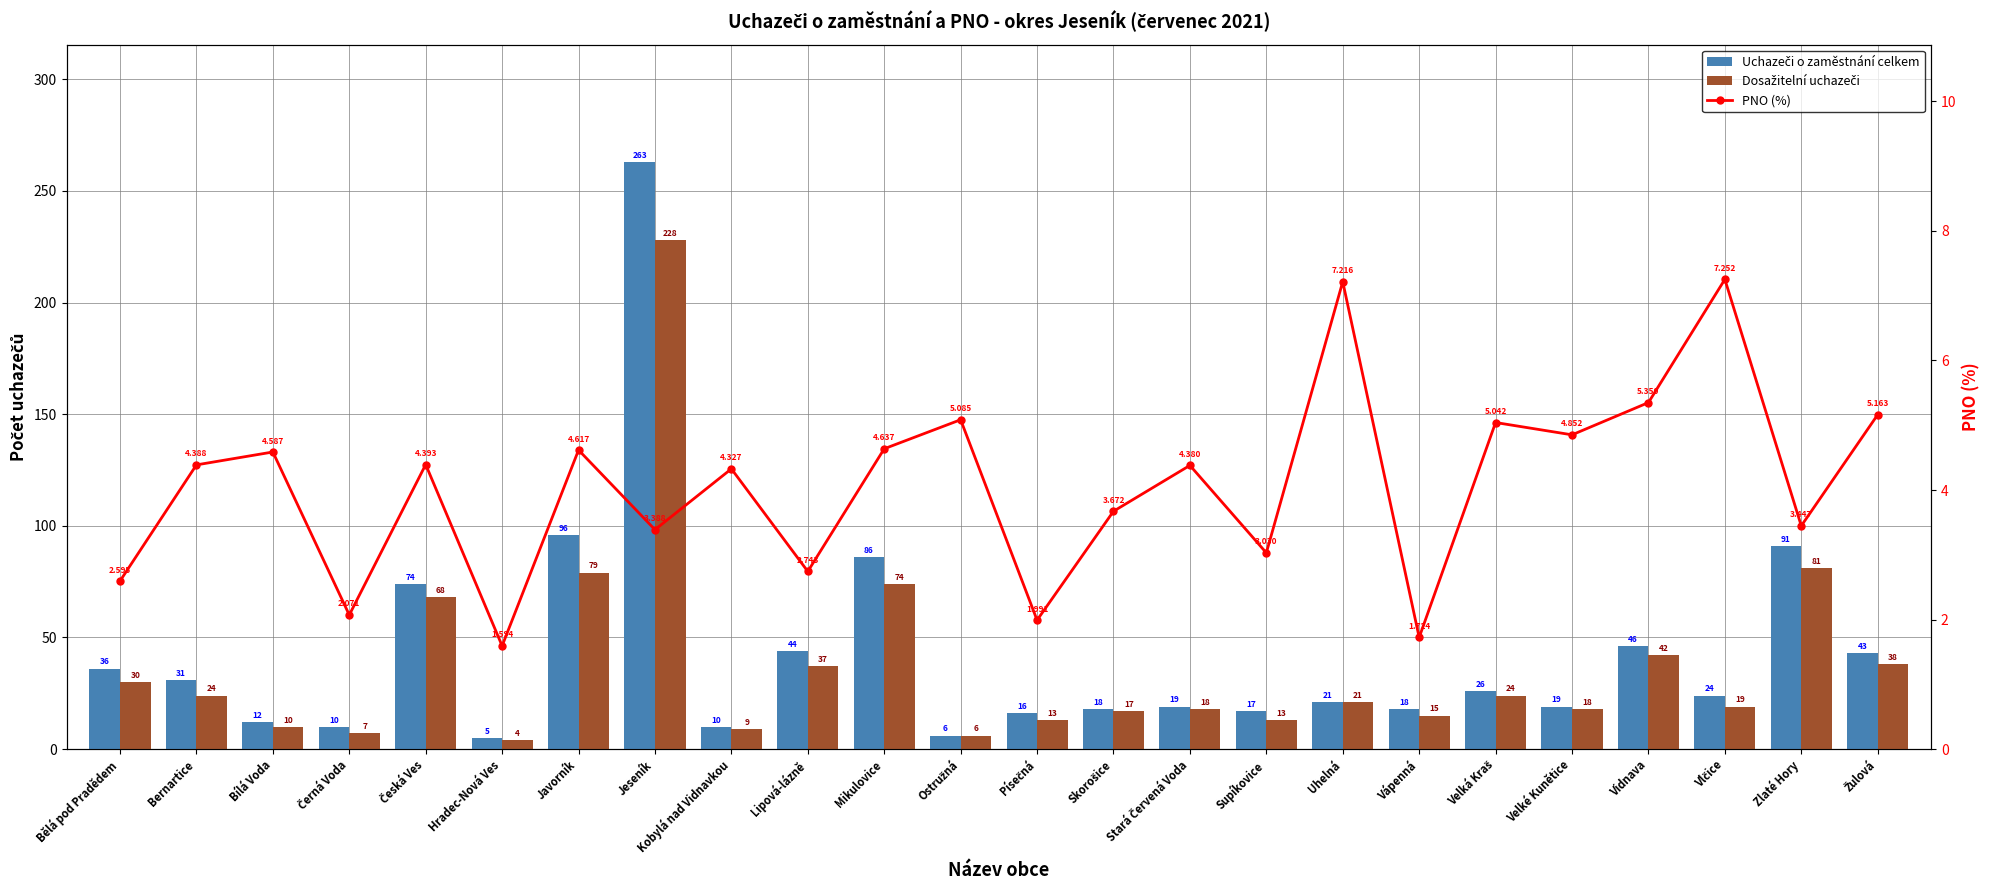

How many values in the Dosažitelní uchazeči series exceed 21?

11